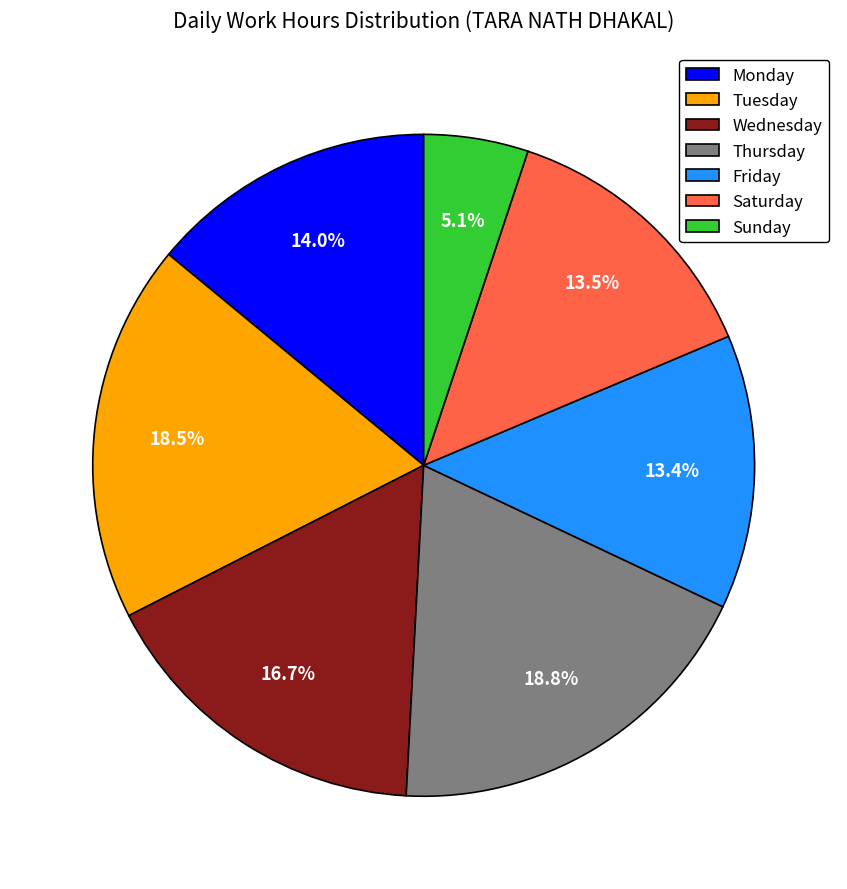

How many segments does this pie chart have?

7